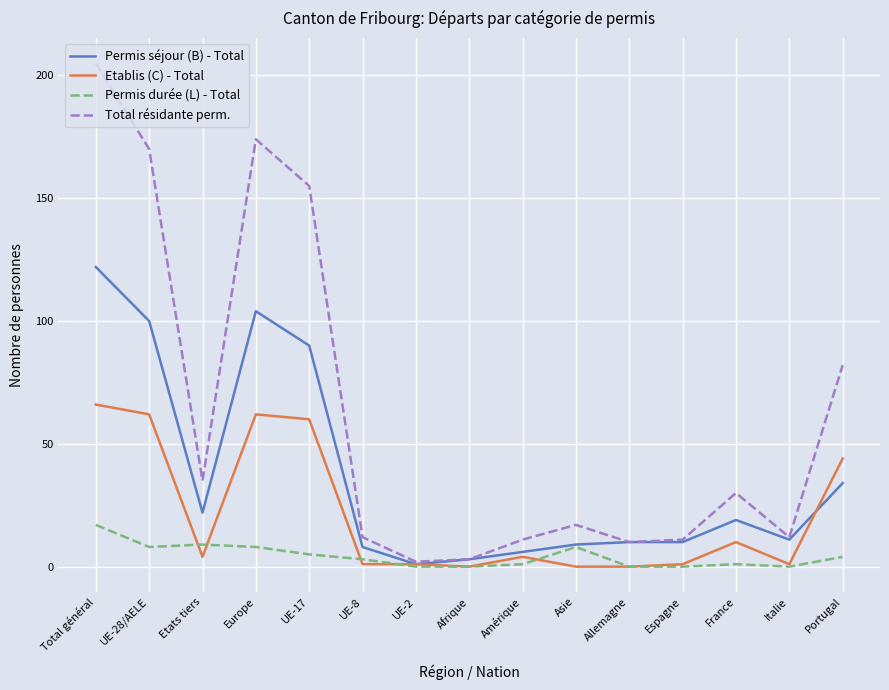

Is it true that Etablis (C) - Total equals 62 at UE-28/AELE?

True